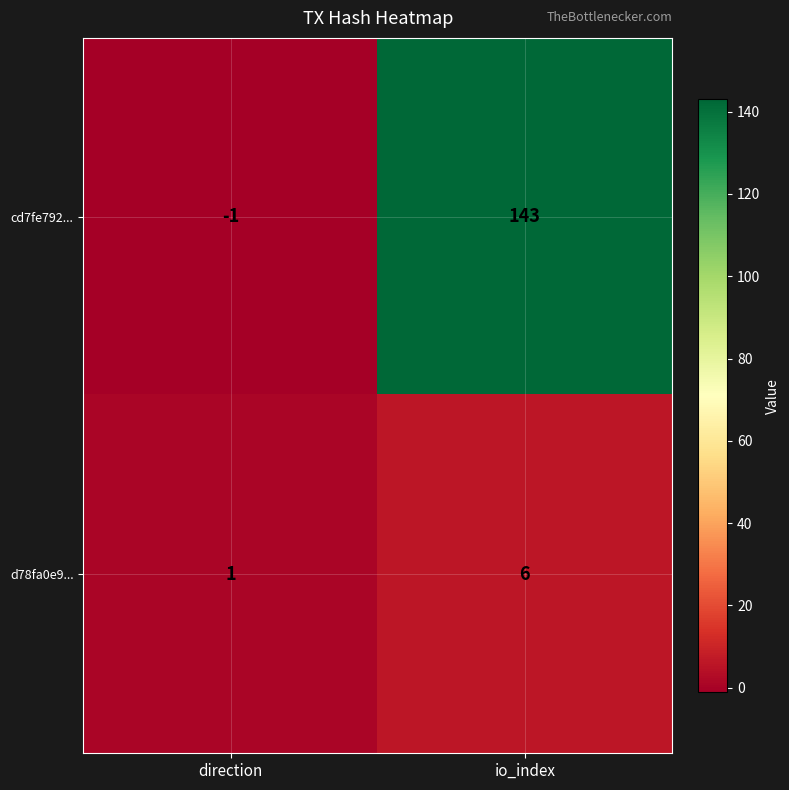

Read the d78fa0e9... value at io_index.

6